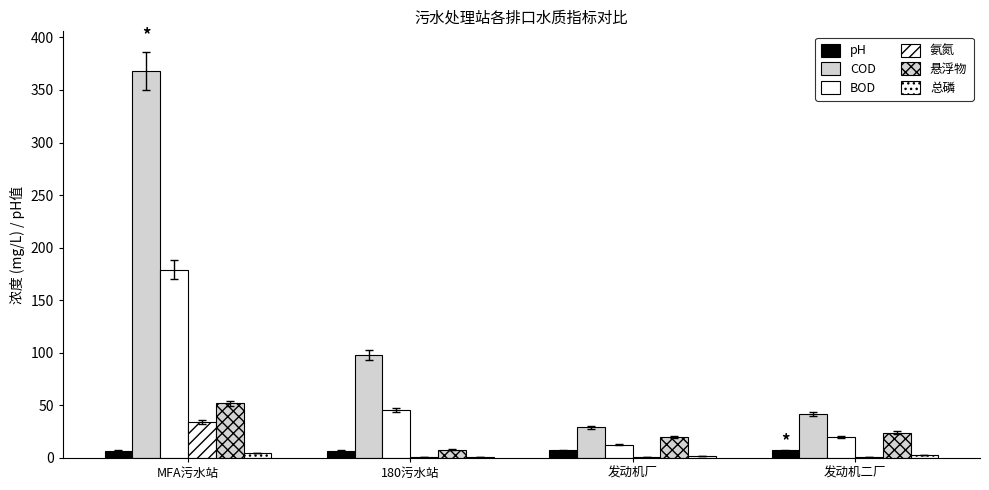

Which category has the lowest value in the 总磷 series?

180污水站